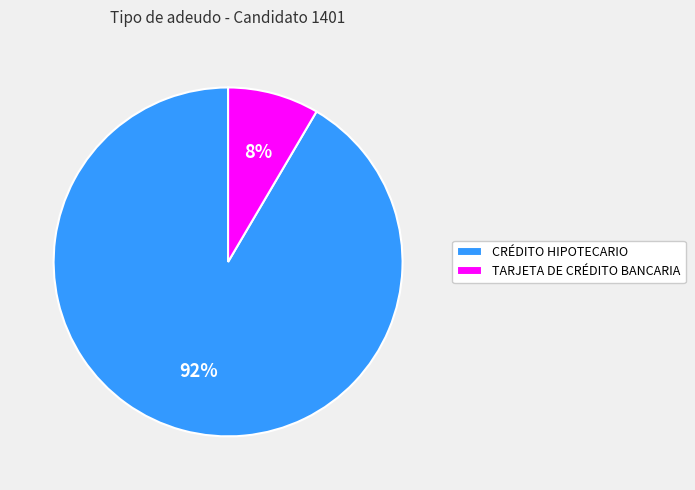

Does CRÉDITO HIPOTECARIO account for over 50% of the chart?

Yes